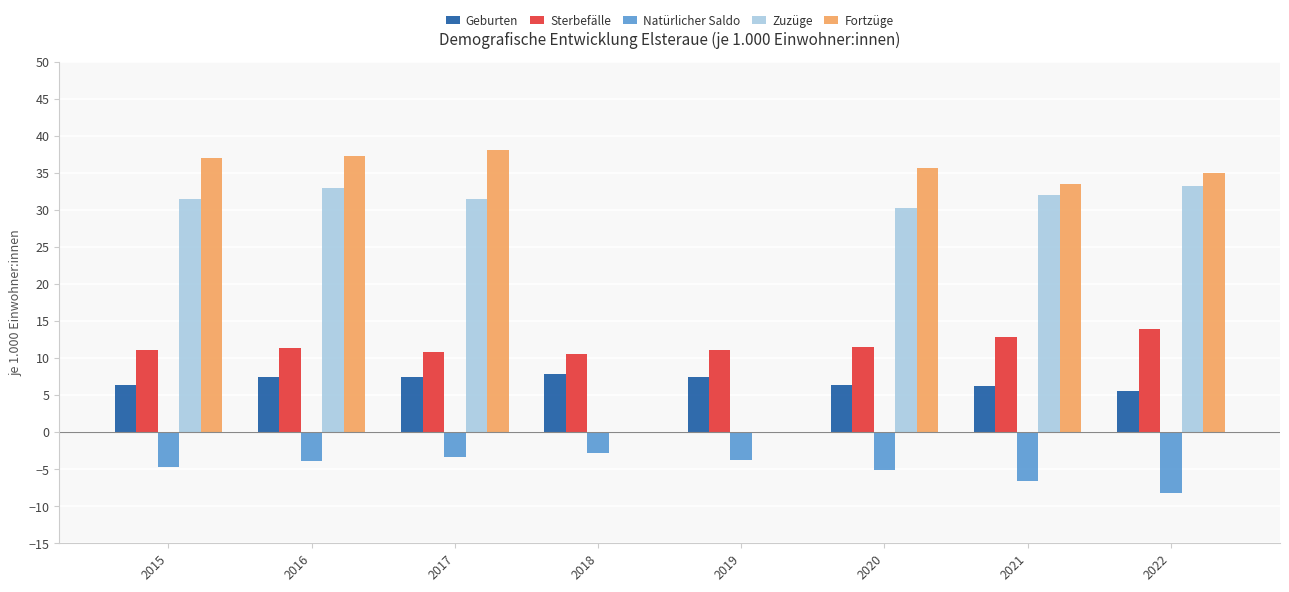

What are all the series names shown in the legend?

Geburten, Sterbefälle, Natürlicher Saldo, Zuzüge, Fortzüge